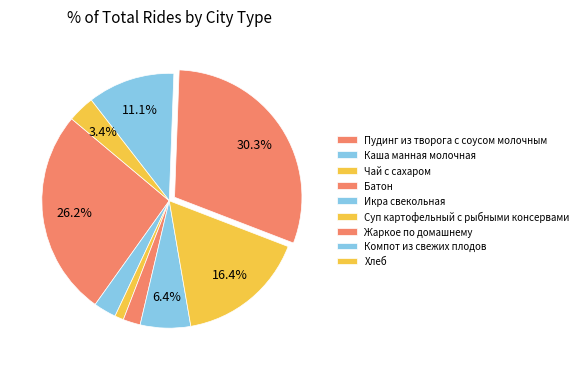

To the nearest percent, what is the difference between the largest and smallest slice percentages?

29%